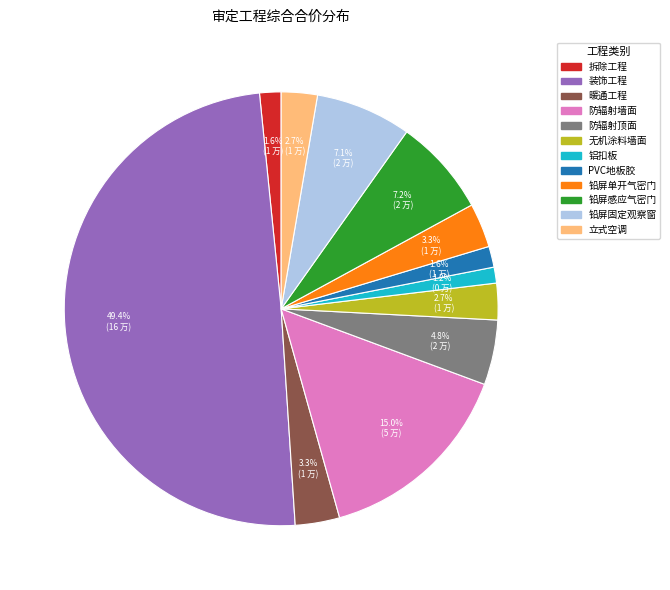

How many slices are in this pie chart?

12